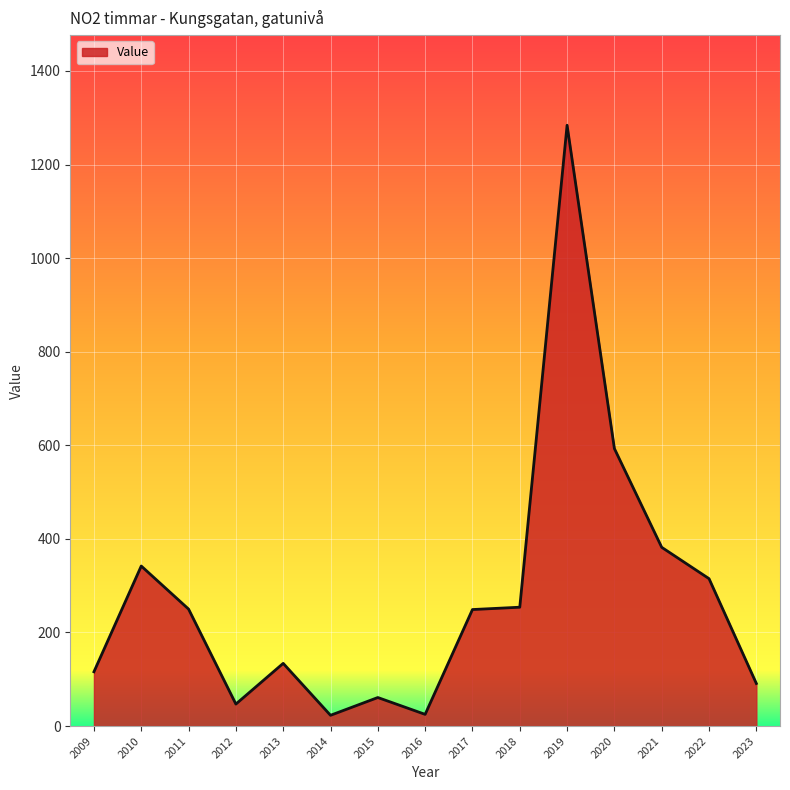

Is it true that the value at 2011 is 250?

True